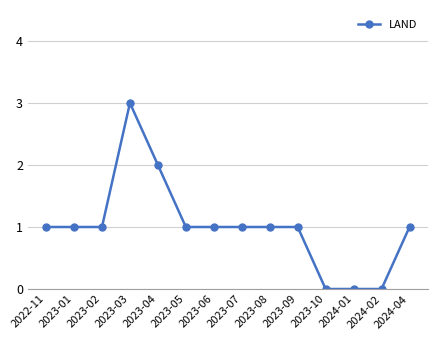

True or false: the data shows 0 at 2023-05.

False